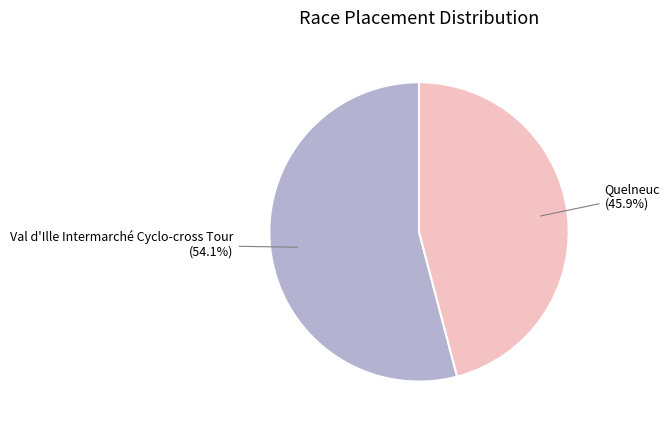

To the nearest percent, what is the combined percentage of Quelneuc and Val d'Ille Intermarché Cyclo-cross Tour?

100%